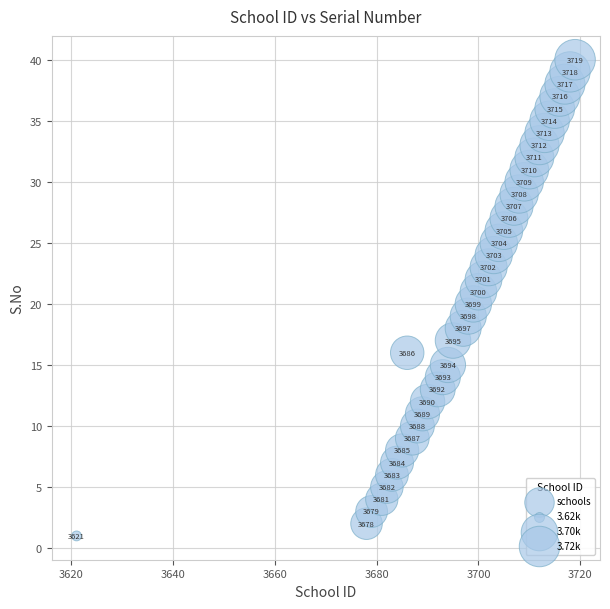

What Y value in the scatter plot is closest to 20?

20